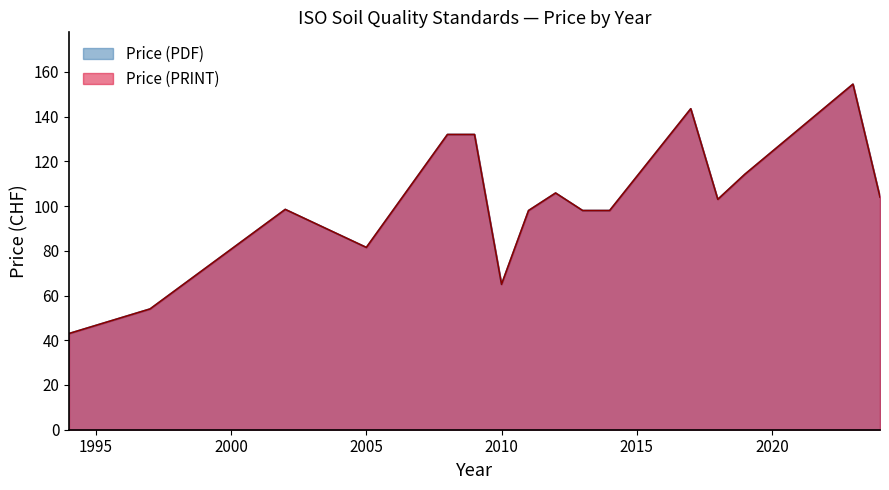

Does the chart have visible grid lines?

No